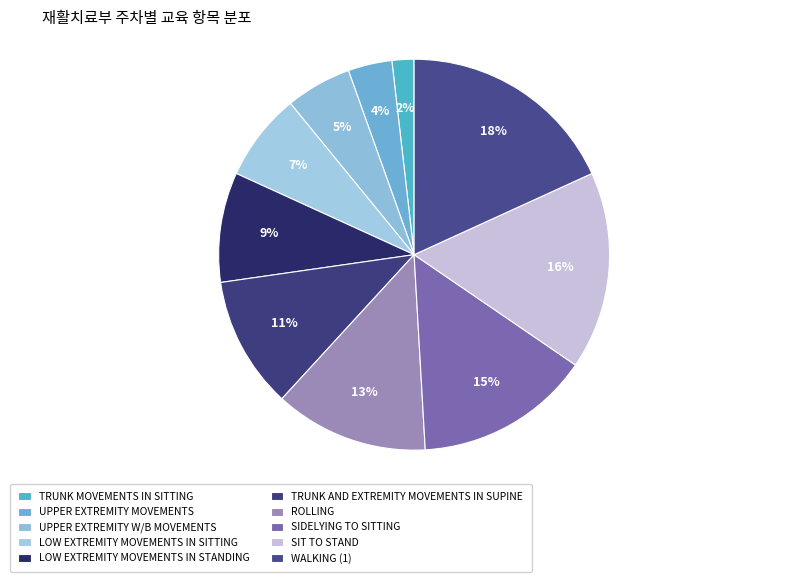

To the nearest percent, what is the difference between the largest and smallest slice percentages?

16%